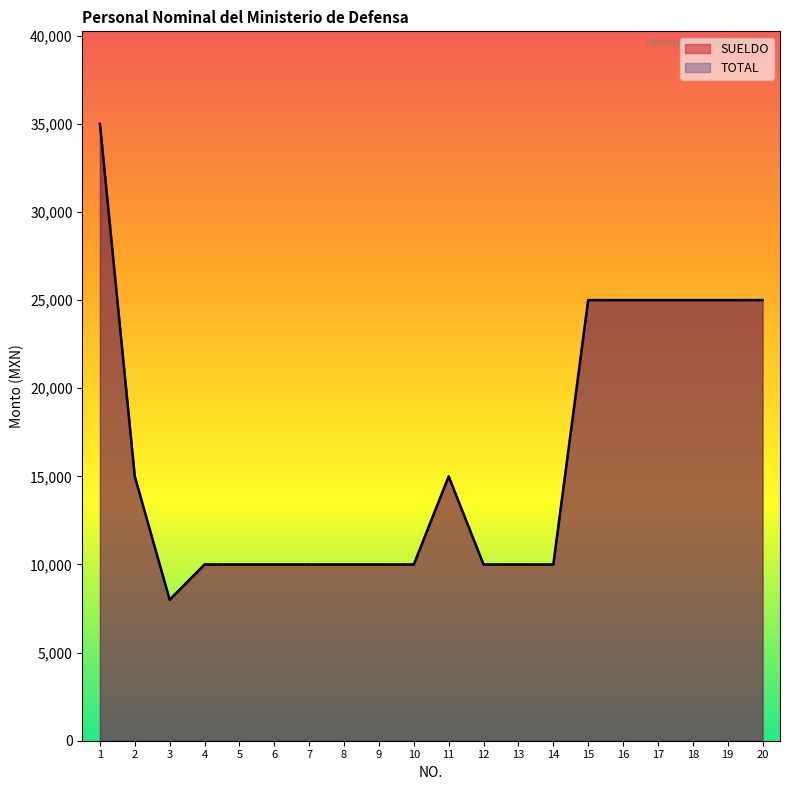

True or false: SUELDO has more than 2 interior local peaks.

False